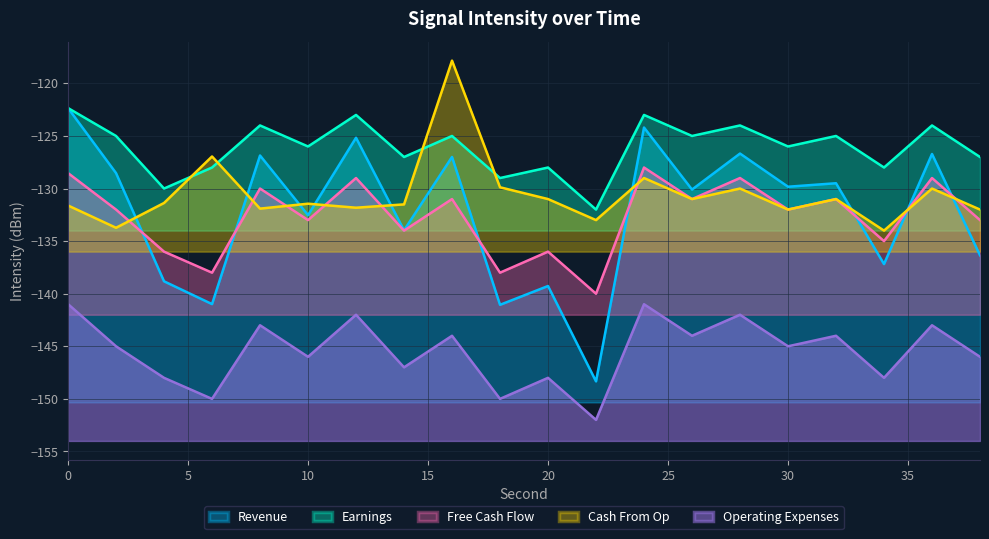

Reading left to right, extract all data points from this chart.

Revenue: 0=-122.3	2=-128.5	4=-138.8	6=-141.0	8=-126.9	10=-132.5	12=-125.2	14=-134.0	16=-127.0	18=-141.1	20=-139.3	22=-148.3	24=-124.2	26=-130.1	28=-126.7	30=-129.8	32=-129.5	34=-137.2	36=-126.7	38=-136.3
Earnings: 0=-122.3	2=-125.0	4=-130.0	6=-128.0	8=-124.0	10=-126.0	12=-123.0	14=-127.0	16=-125.0	18=-129.0	20=-128.0	22=-132.0	24=-123.0	26=-125.0	28=-124.0	30=-126.0	32=-125.0	34=-128.0	36=-124.0	38=-127.0
Free Cash Flow: 0=-128.5	2=-132.0	4=-136.0	6=-138.0	8=-130.0	10=-133.0	12=-129.0	14=-134.0	16=-131.0	18=-138.0	20=-136.0	22=-140.0	24=-128.0	26=-131.0	28=-129.0	30=-132.0	32=-131.0	34=-135.0	36=-129.0	38=-133.0
Cash From Op: 0=-131.6	2=-133.7	4=-131.4	6=-127.0	8=-131.9	10=-131.4	12=-131.8	14=-131.5	16=-117.8	18=-129.9	20=-131.0	22=-133.0	24=-129.0	26=-131.0	28=-130.0	30=-132.0	32=-131.0	34=-134.0	36=-130.0	38=-132.0
Operating Expenses: 0=-141.0	2=-145.0	4=-148.0	6=-150.0	8=-143.0	10=-146.0	12=-142.0	14=-147.0	16=-144.0	18=-150.0	20=-148.0	22=-152.0	24=-141.0	26=-144.0	28=-142.0	30=-145.0	32=-144.0	34=-148.0	36=-143.0	38=-146.0